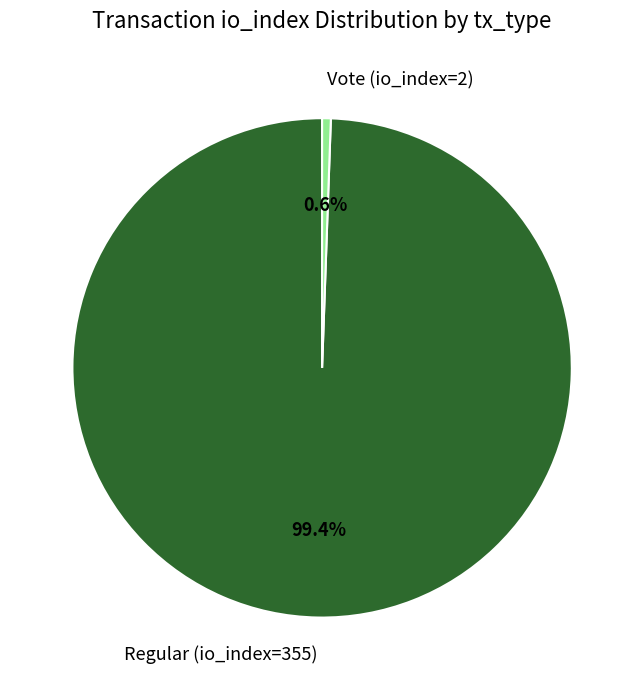

Which category has the biggest portion of the pie?

Regular (io_index=355)